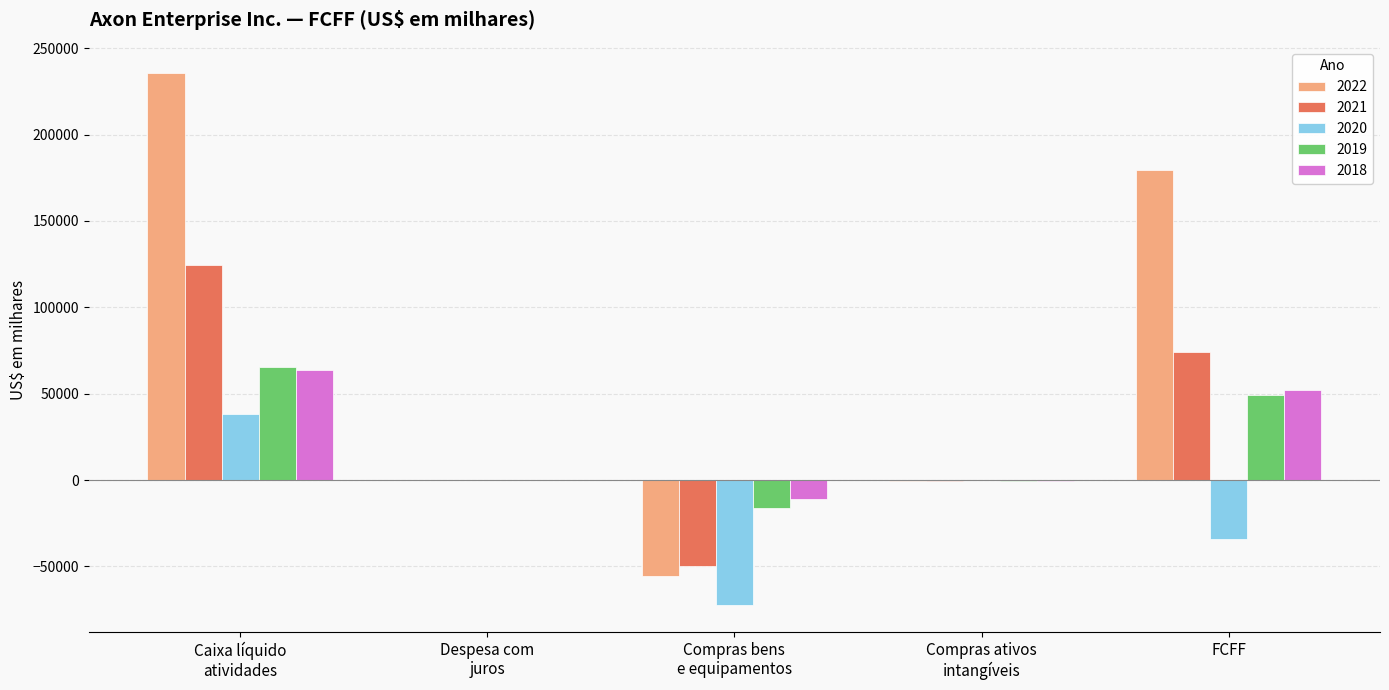

Which series has the largest total across all categories?

2022